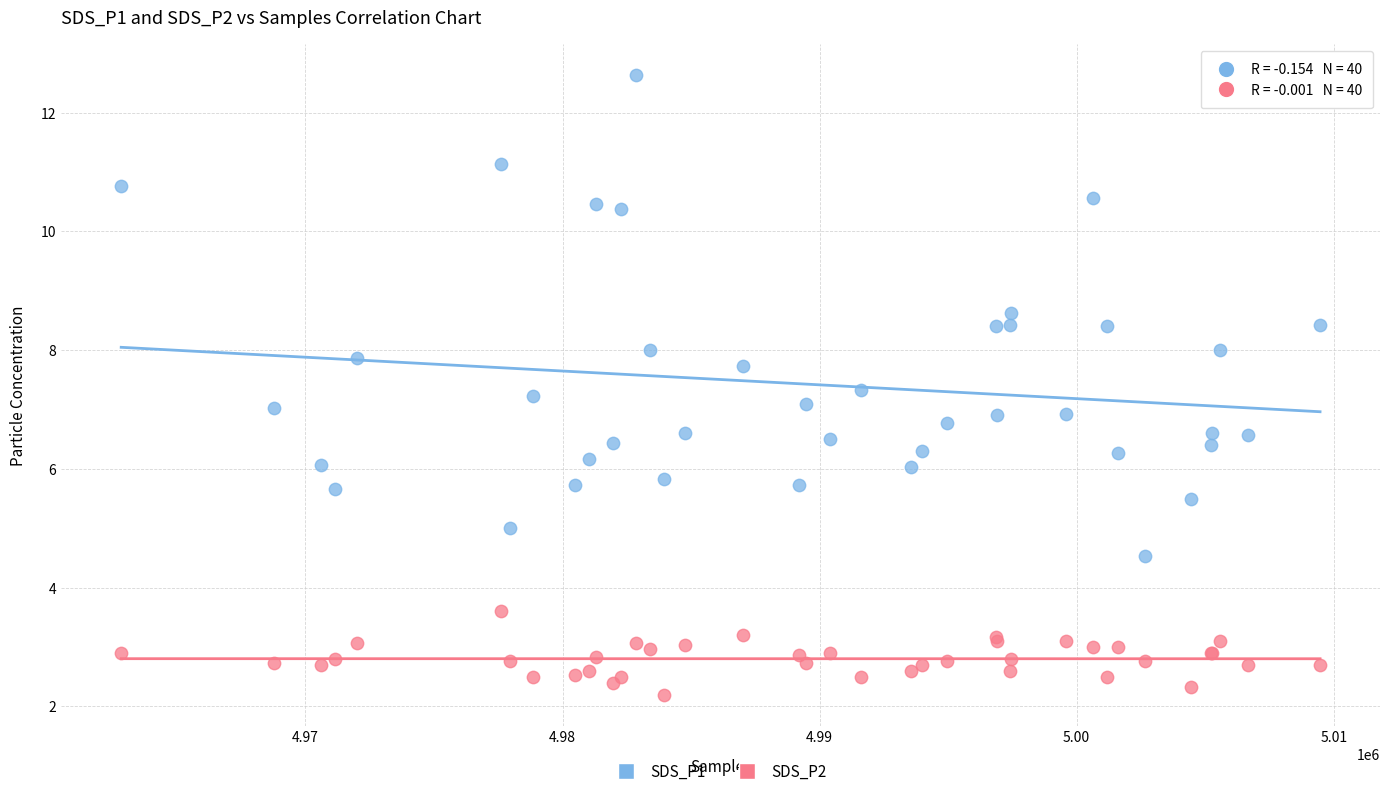

Which series contains the lowest Y value?

SDS_P2